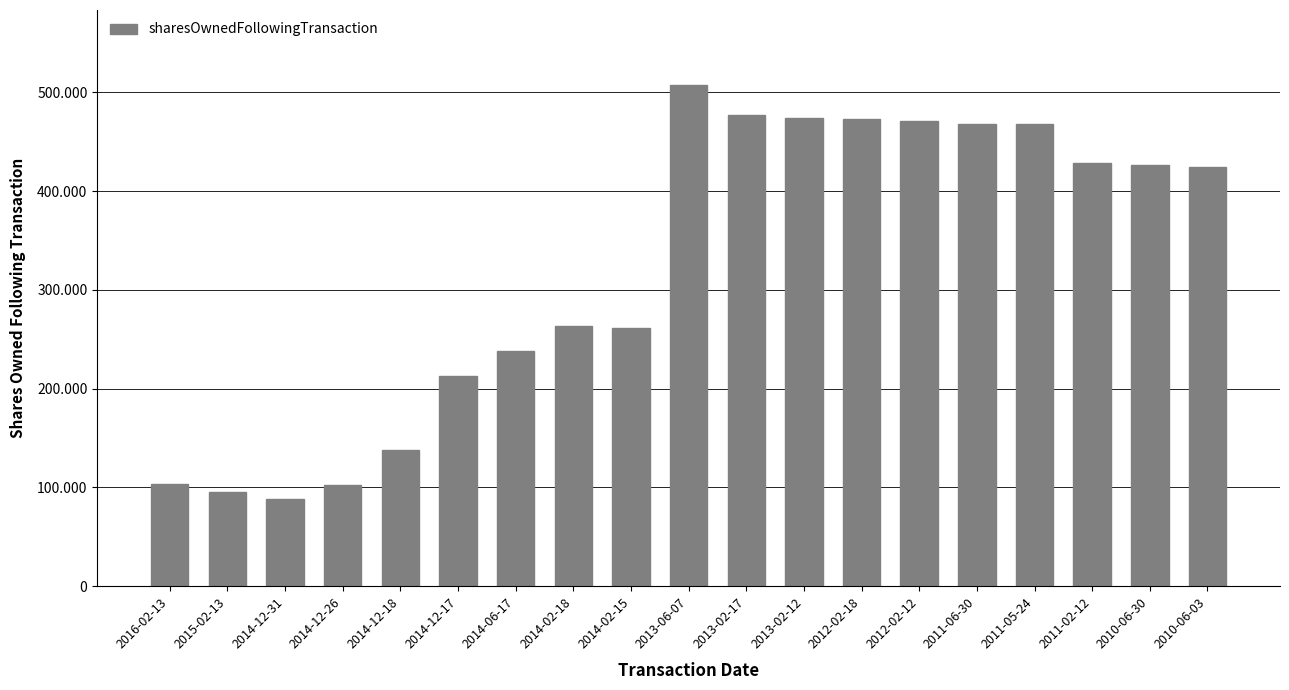

Does the chart contain any negative values?

No